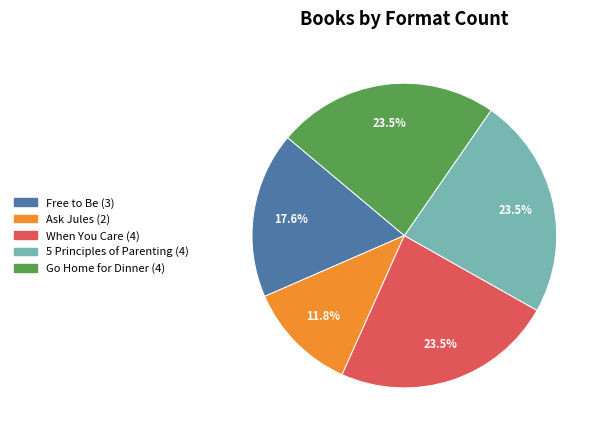

To the nearest percent, what percentage of the pie is Free to Be?

18%